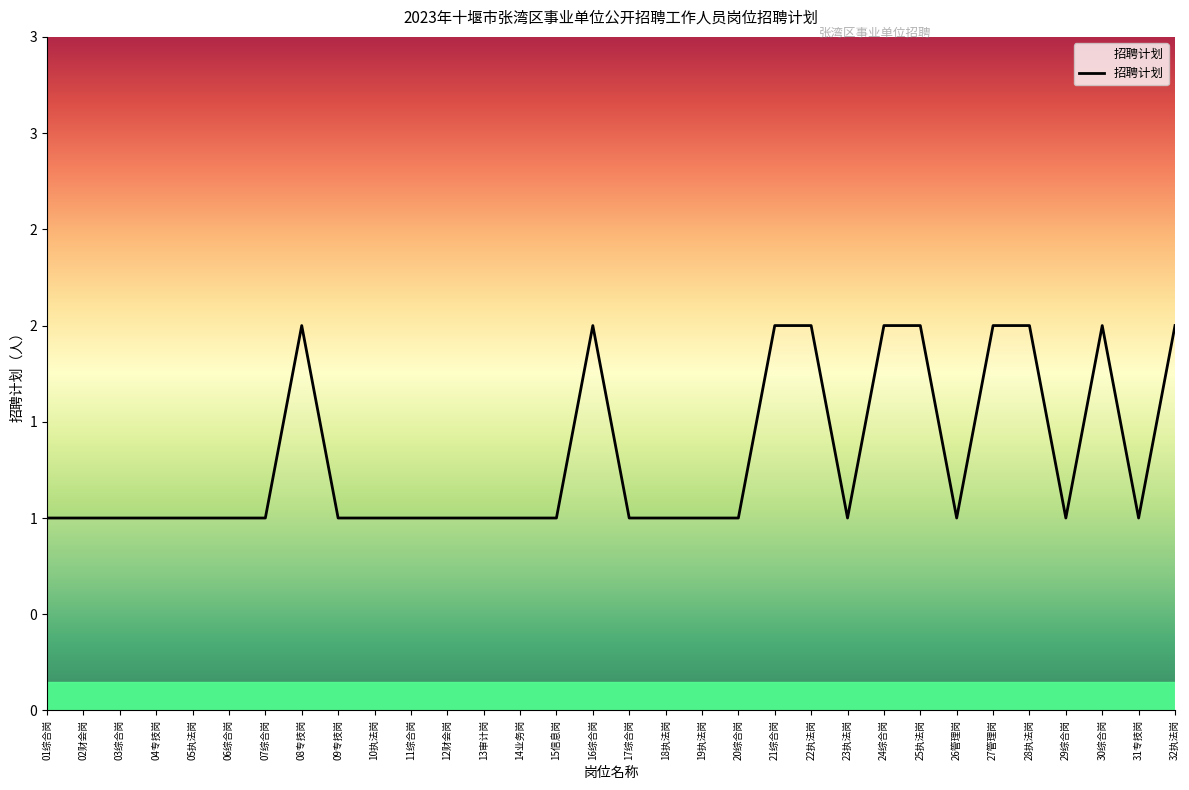

What is the sum of the values at 29综合岗 and 28执法岗?

3